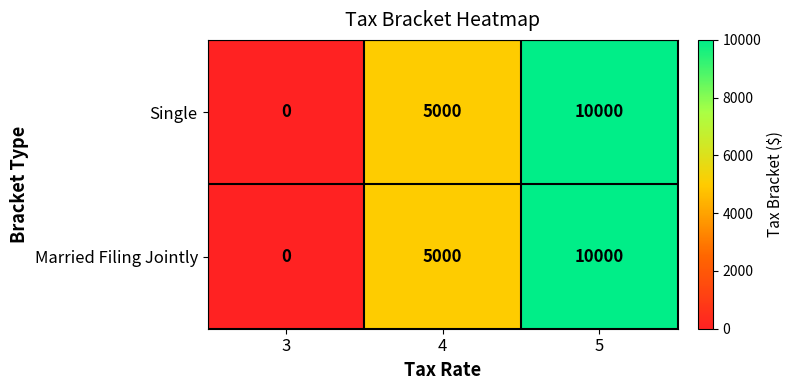

What is the difference between the maximum and minimum values in the Married Filing Jointly series?

10000